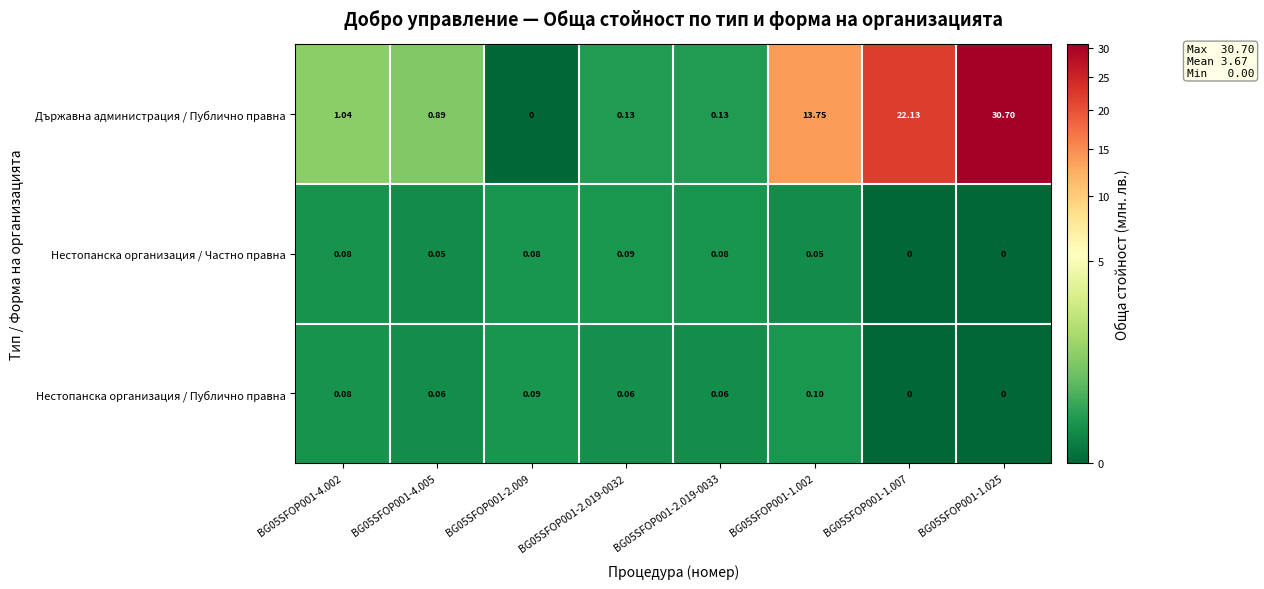

Which category has the highest value across all series?

BG05SFOP001-1.025